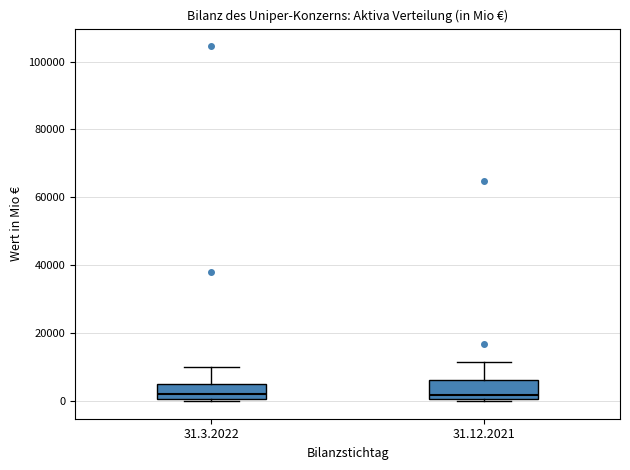

Reading left to right, transcribe this box plot: for each box, give where its median line is, the range the box spans, and where its two whiskers end, as read against the y-axis. The values are not printed on the chart, so give them approximately, as read against the axis.

31.3.2022: median 2000, box 0 to 6000, whiskers 0 to 10000
31.12.2021: median 2000, box 0 to 6000, whiskers 0 to 12000